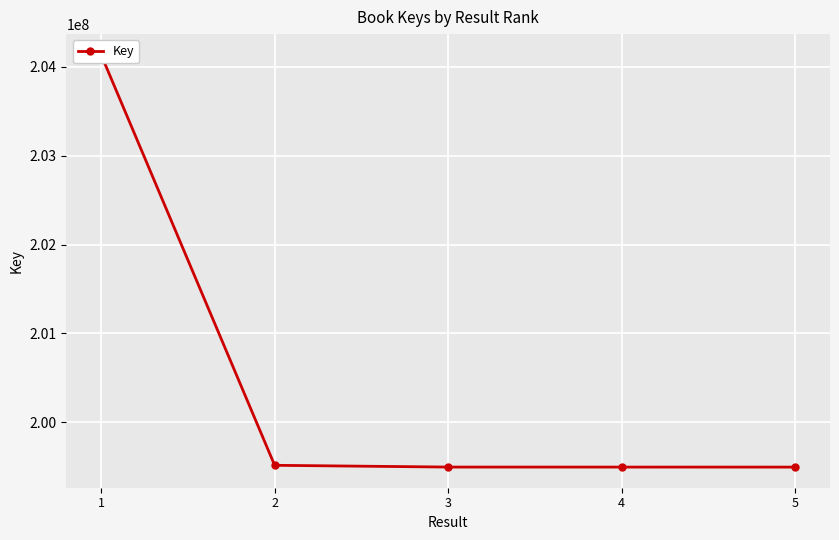

What is the difference between the second highest and minimum values?

20270